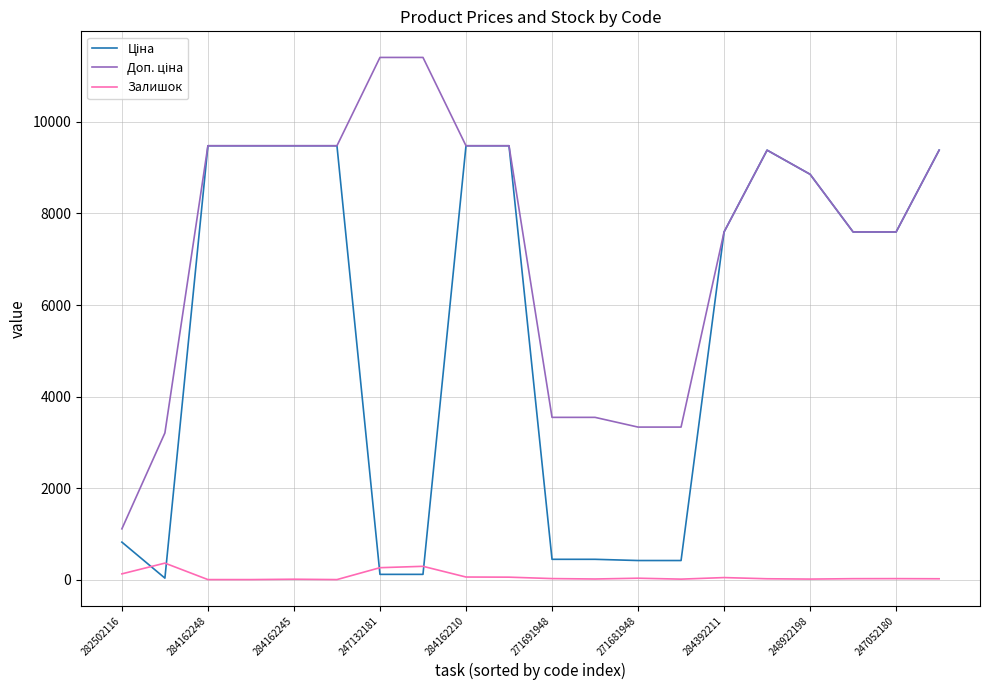

How many lines are shown in the chart?

3